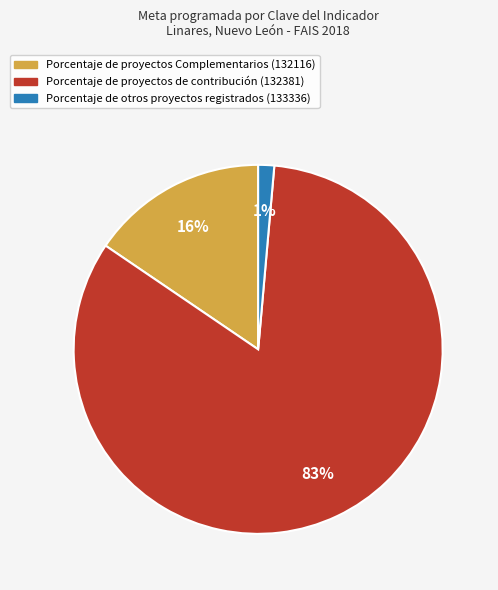

To the nearest percent, what is the average slice percentage?

33%